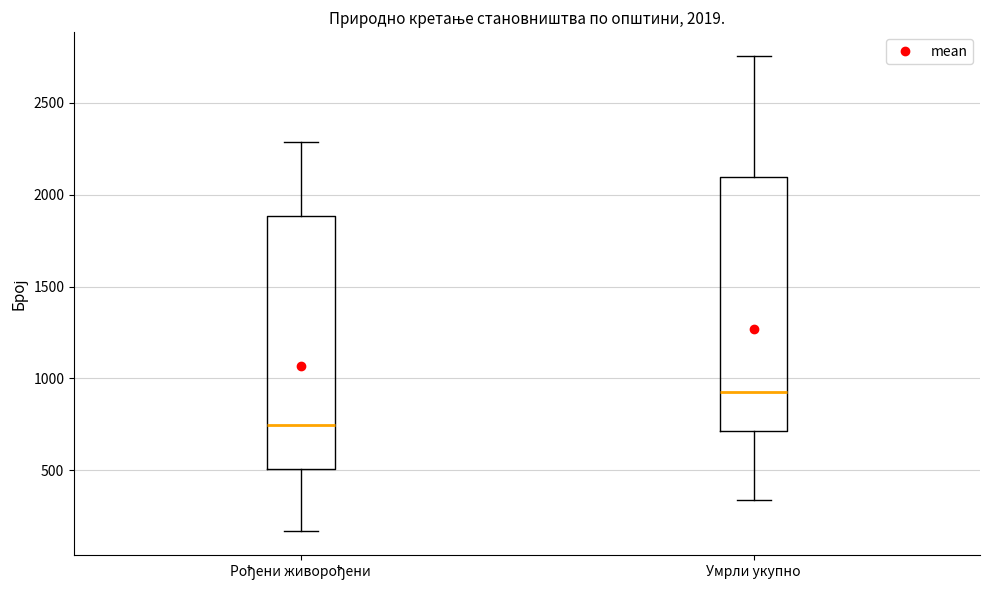

Which box has the lowest median line?

Рођени живорођени